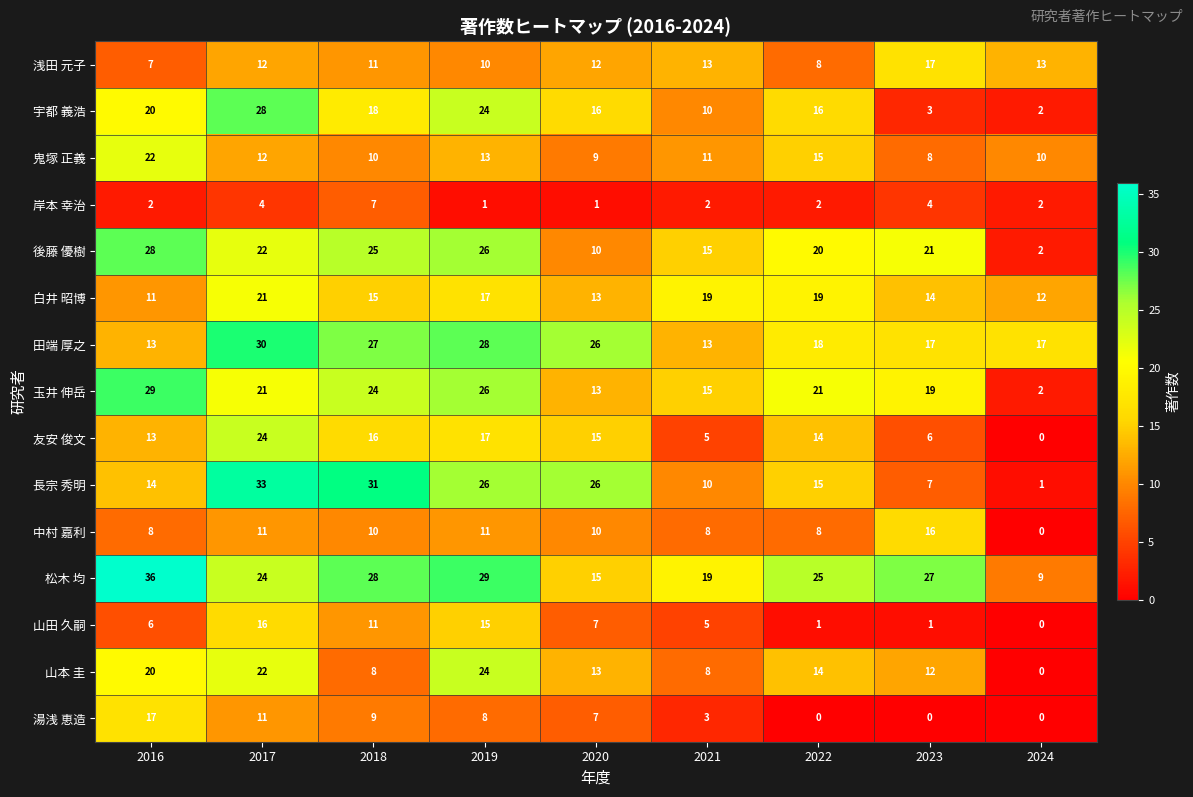

What is the sum of all 浅田 元子 values?

103